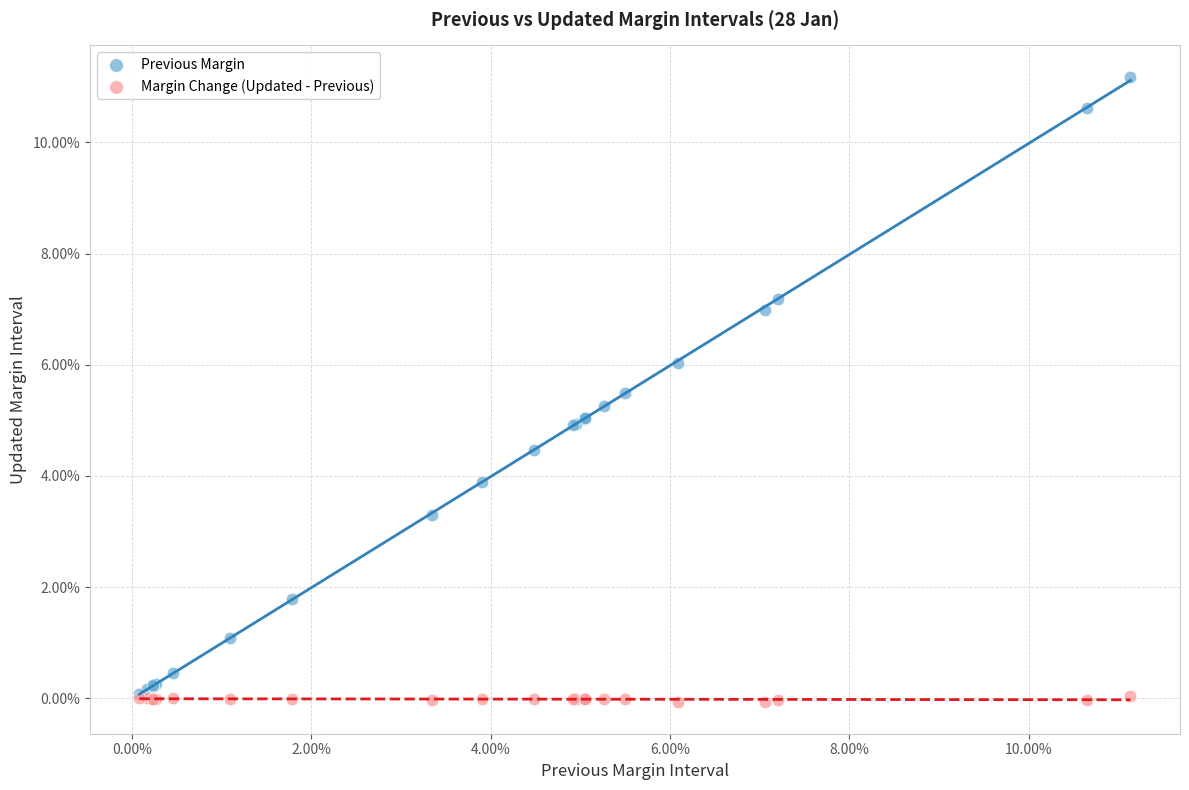

What are all the series names shown in the legend?

Previous Margin, Margin Change (Updated - Previous)